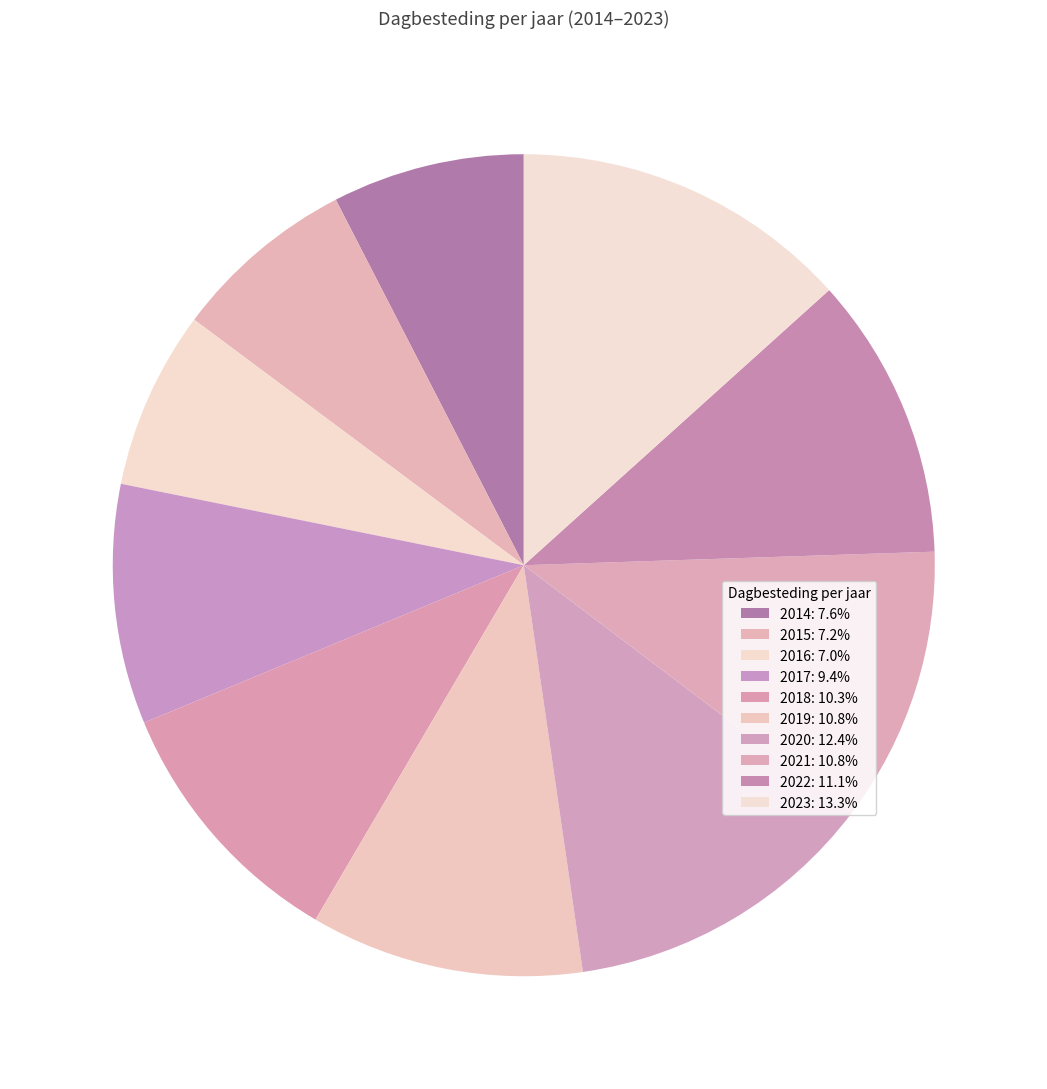

How many segments does this pie chart have?

10